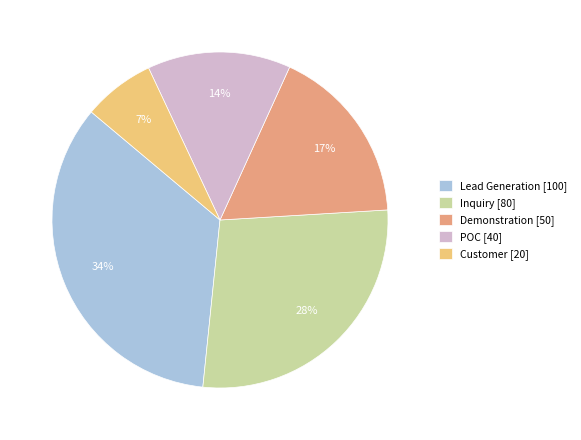

True or false: POC accounts for 3% of the total.

False